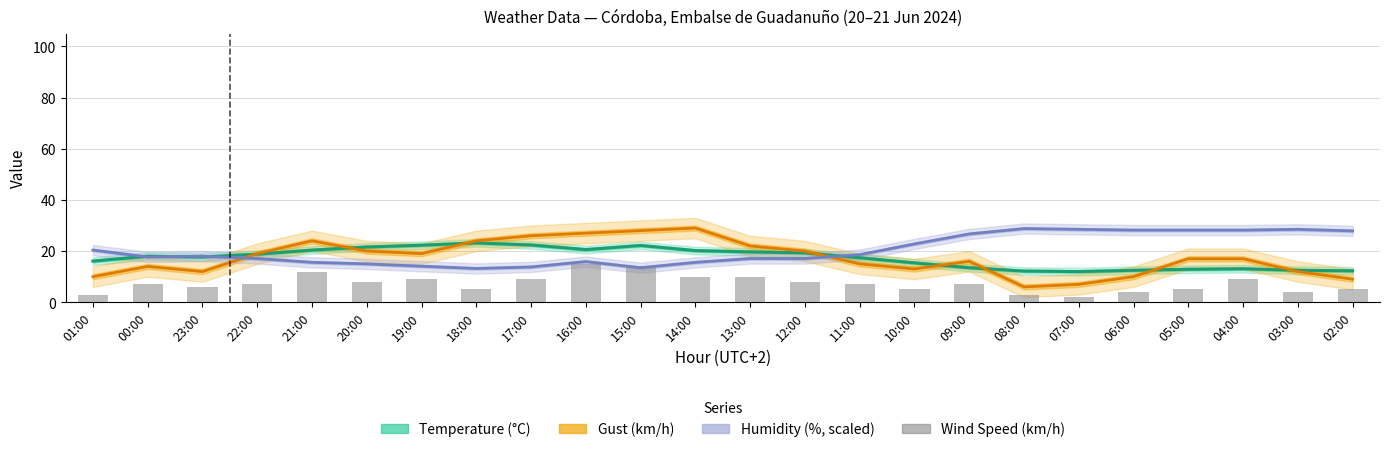

Which label corresponds to the smallest value in the chart?

07:00